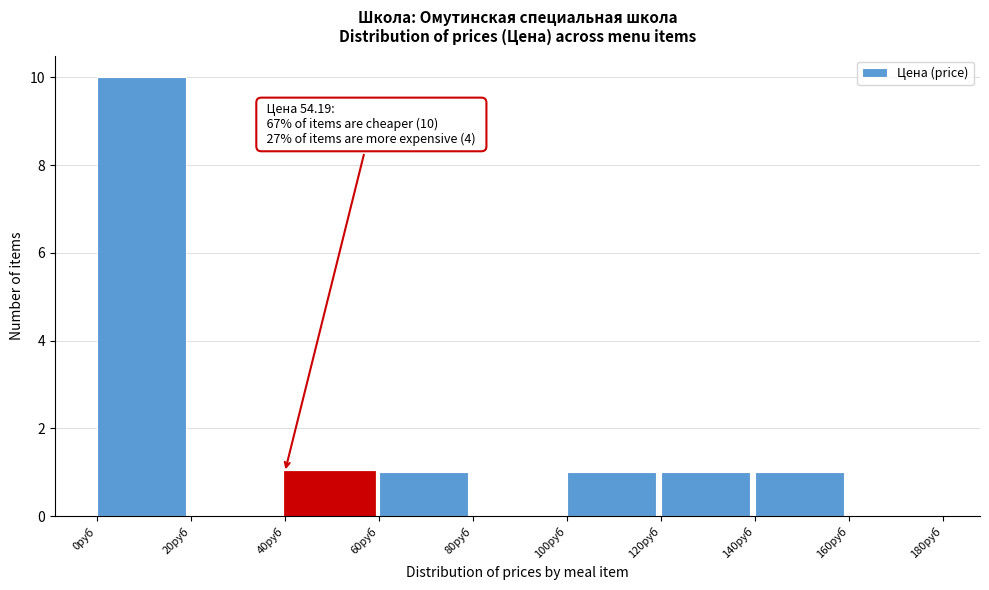

Which range on the x-axis has the tallest bar?

0 to 20